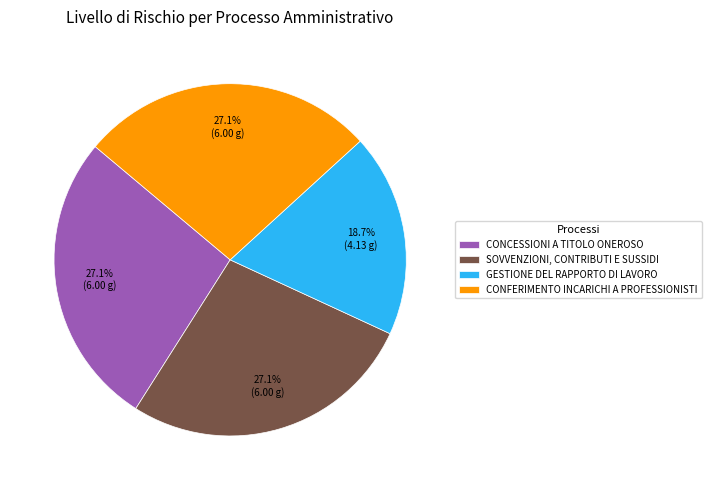

Count the number of slices in the pie.

4